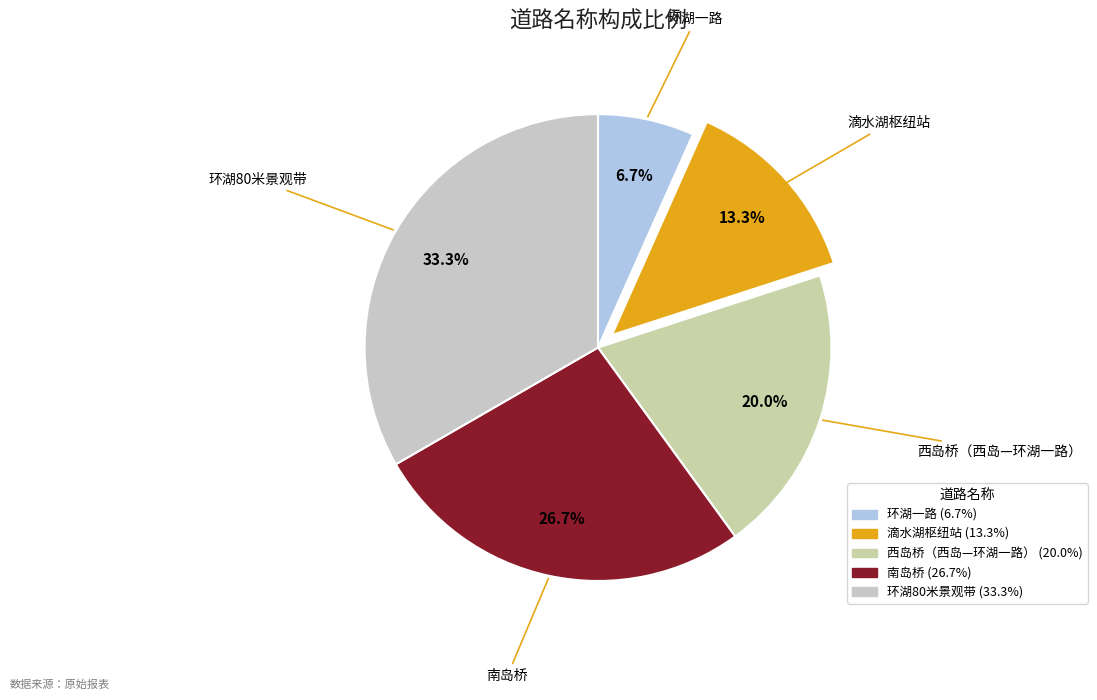

Does any single category account for the majority?

No